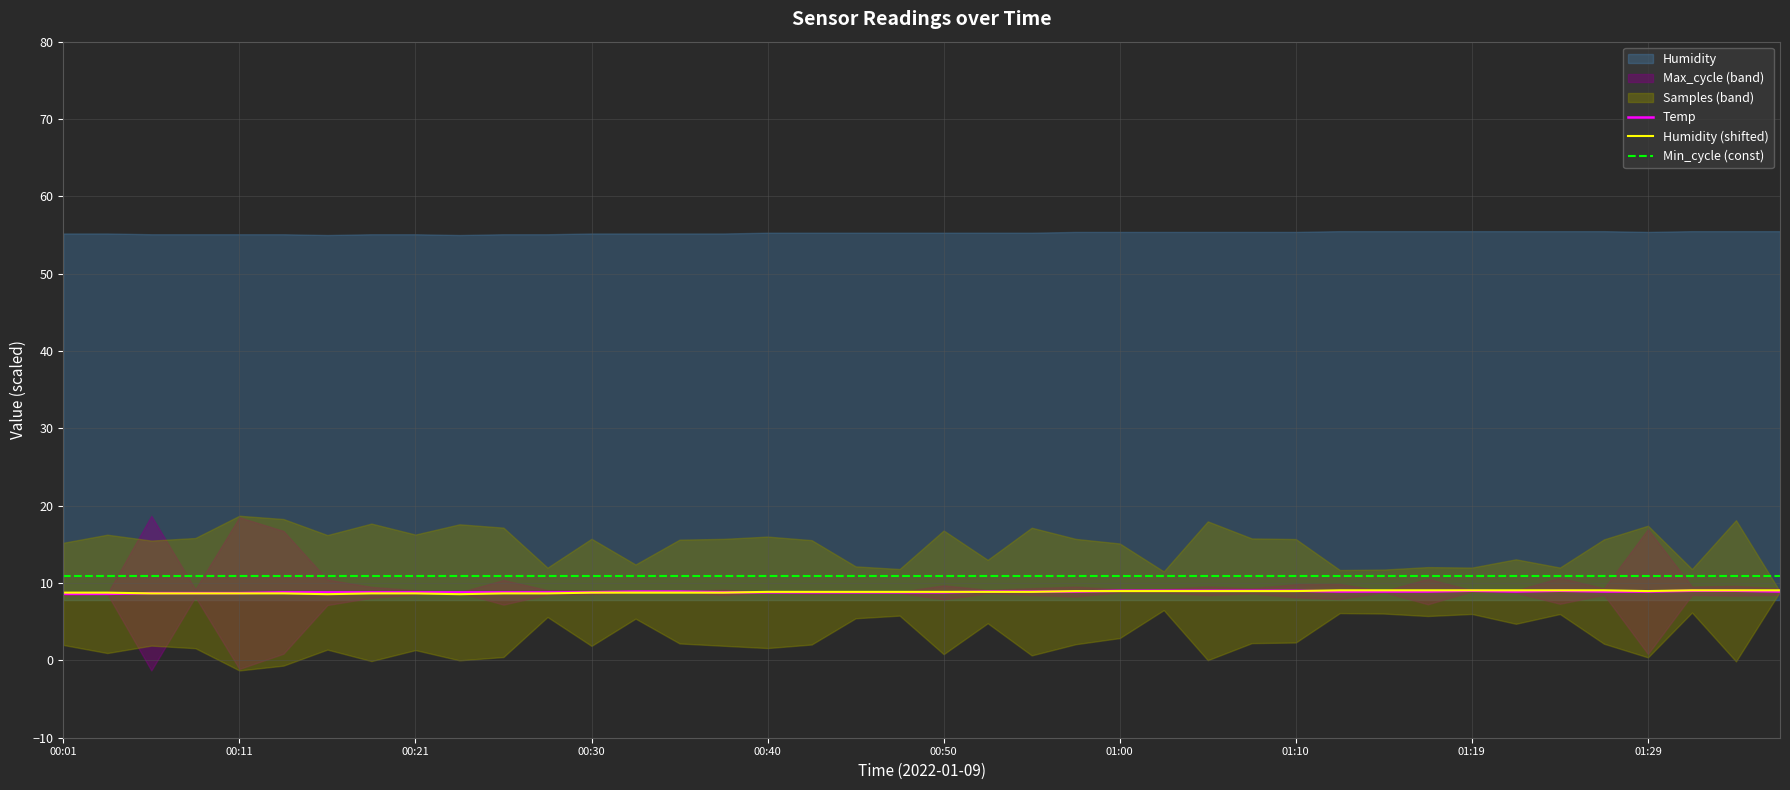

True or false: Temp and Min_cycle (const) cross at least once.

False